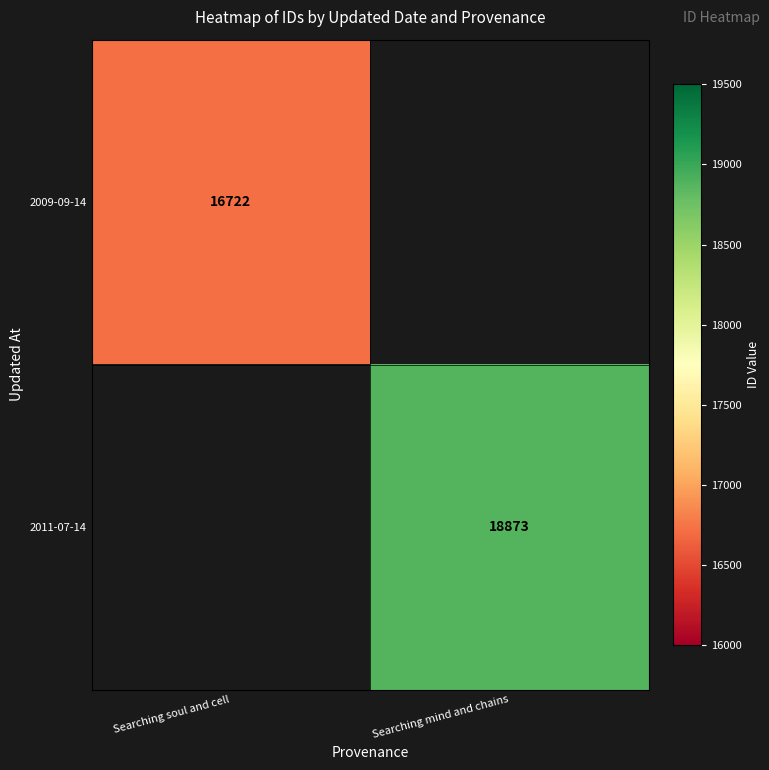

Is it true that 2011-07-14 equals 18873 at Searching mind and chains?

True